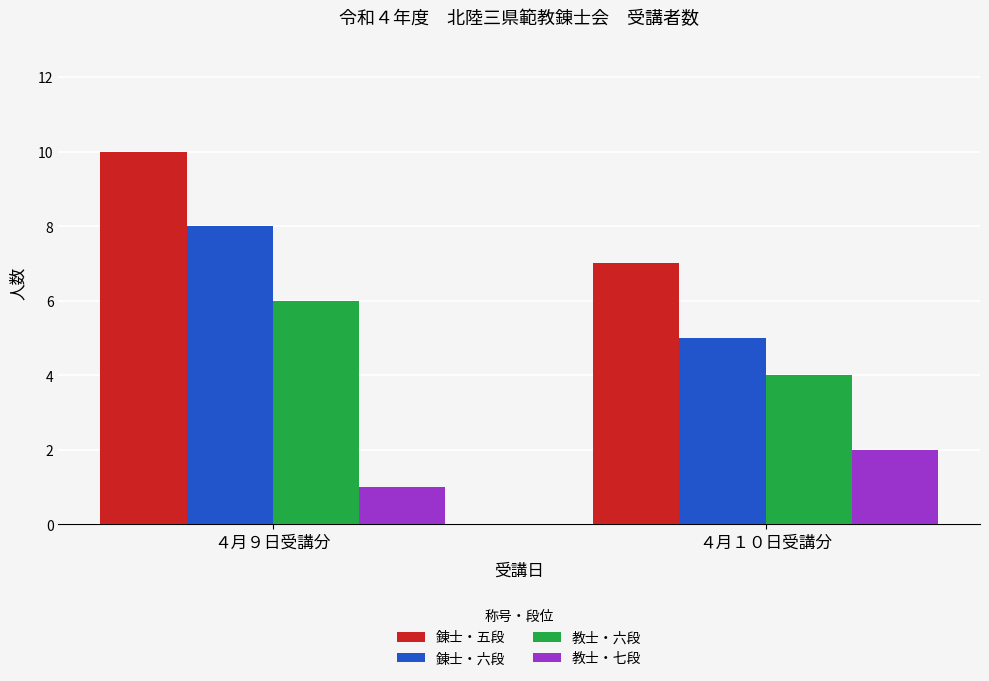

What are all the series names shown in the legend?

錬士・五段, 錬士・六段, 教士・六段, 教士・七段